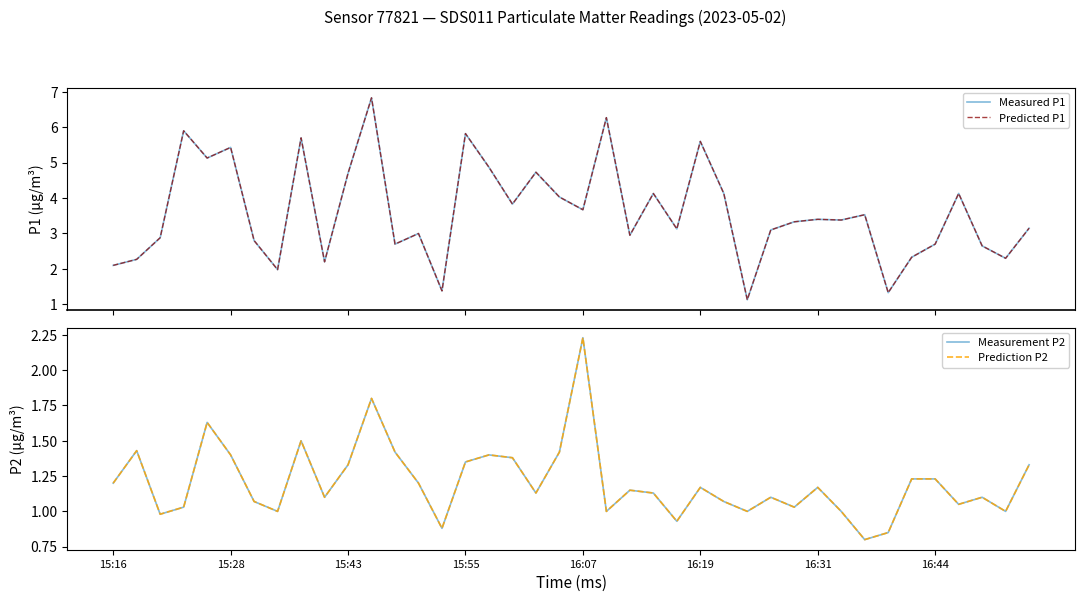

Is the value of Prediction P2 at 26 greater than the value of Measured P1 at 32?

No